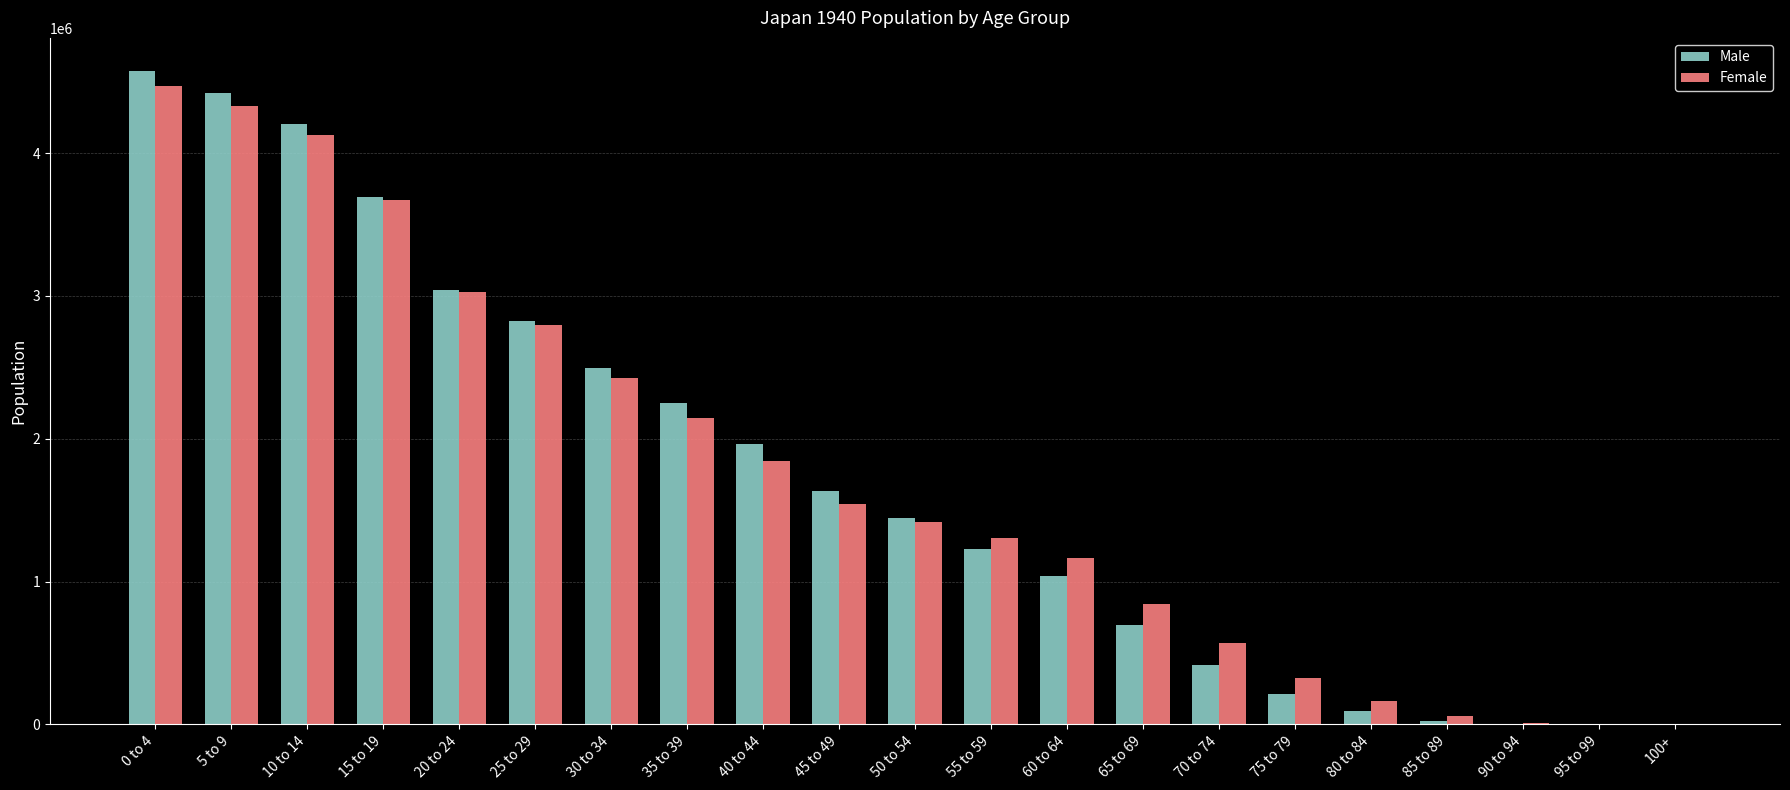

Which series changed the most between 25 to 29 and 35 to 39?

Female